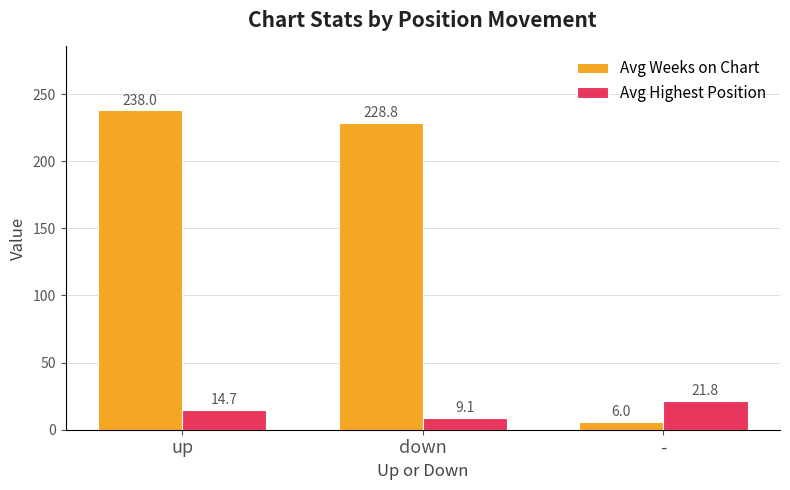

How many bars are there in total?

6